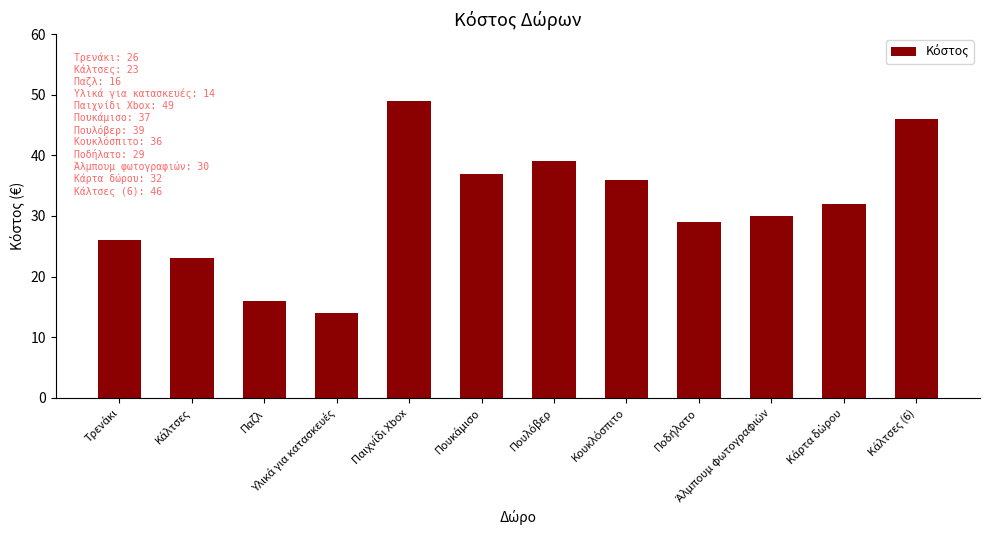

What is the sum of all values?

377